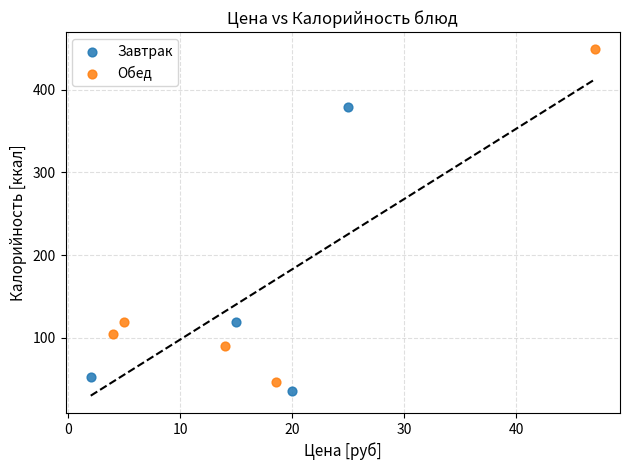

Which series contains the highest Y value?

Обед